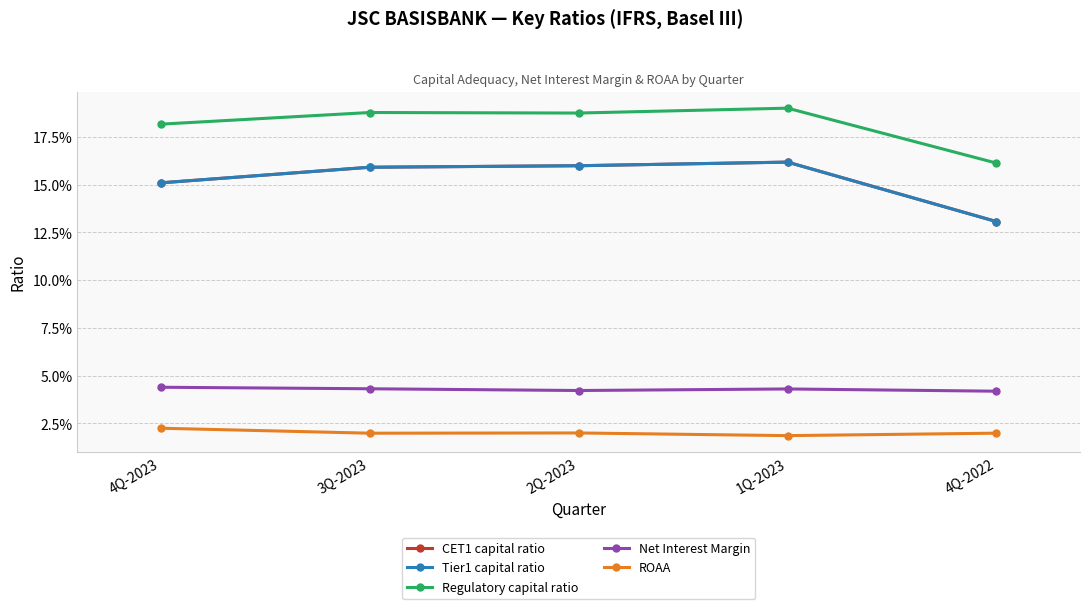

Does the chart have visible grid lines?

Yes